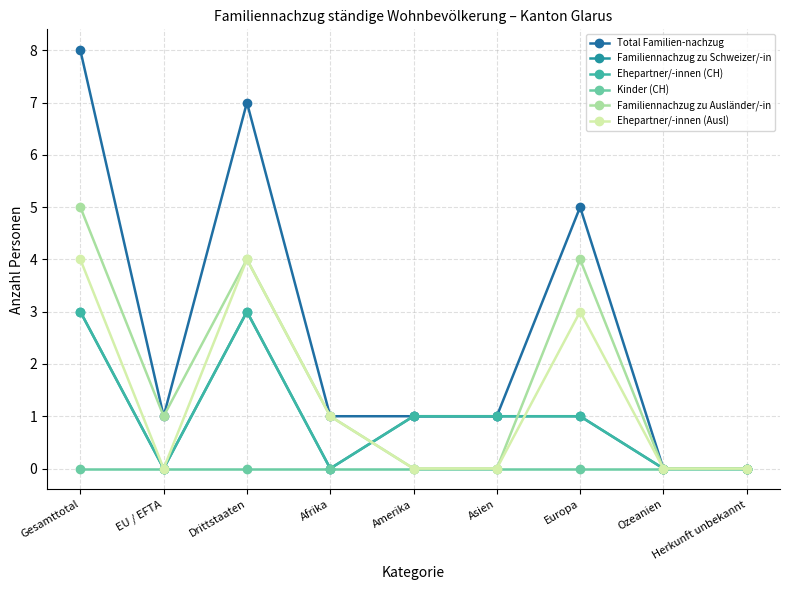

Does the chart have visible grid lines?

Yes